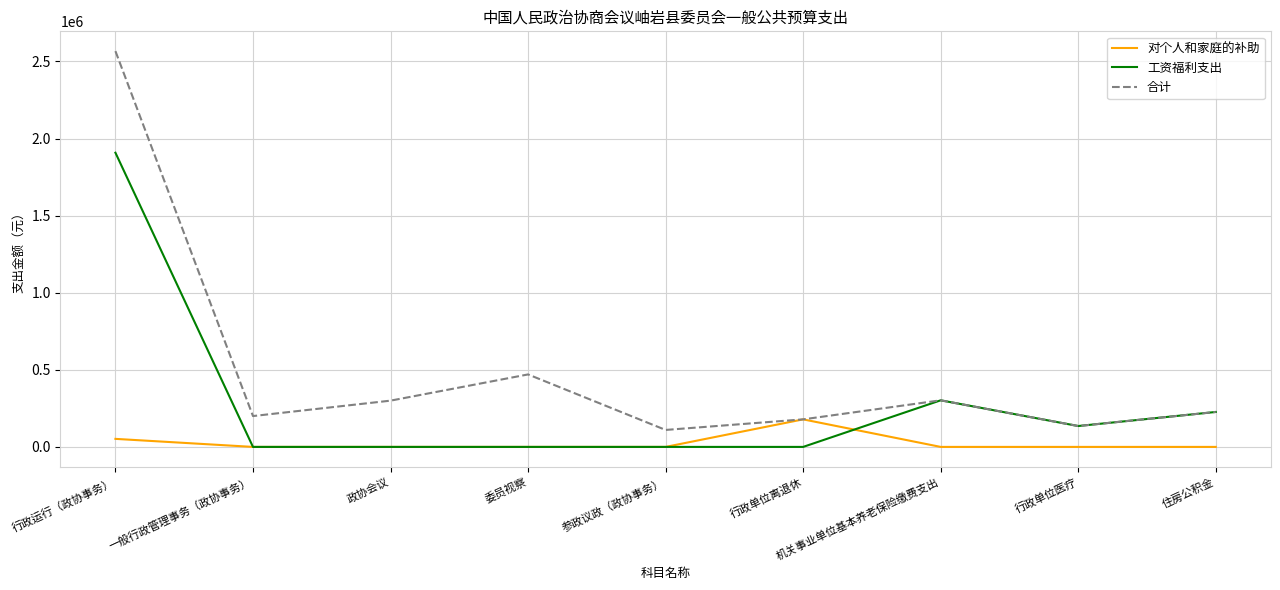

Rank the series by their average value, from highest to lowest.

合计, 工资福利支出, 对个人和家庭的补助